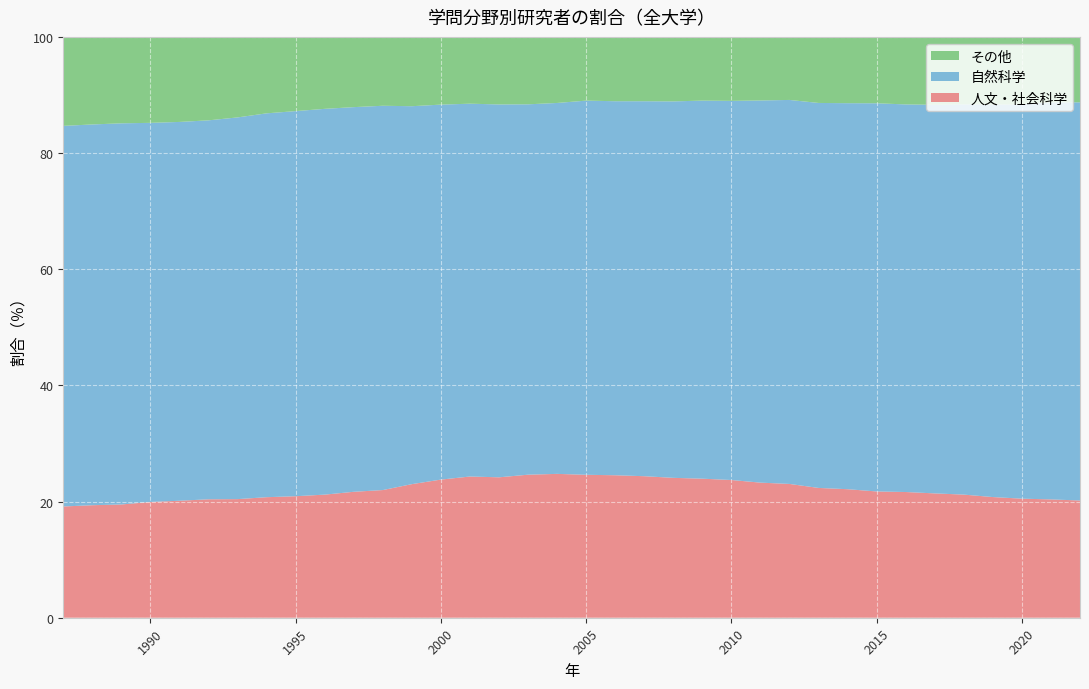

Reading left to right, what are all the values shown in this chart?

人文・社会科学: 1987=19.2	1988=19.4	1989=19.5	1990=19.9	1991=20.1	1992=20.4	1993=20.4	1994=20.8	1995=20.9	1996=21.2	1997=21.7	1998=22.0	1999=23.0	2000=23.8	2001=24.3	2002=24.2	2003=24.6	2004=24.8	2005=24.6	2006=24.5	2007=24.4	2008=24.1	2009=23.9	2010=23.7	2011=23.3	2012=23.0	2013=22.3	2014=22.1	2015=21.7	2016=21.6	2017=21.4	2018=21.2	2019=20.8	2020=20.5	2021=20.4	2022=20.2
自然科学: 1987=65.5	1988=65.6	1989=65.6	1990=65.3	1991=65.2	1992=65.2	1993=65.7	1994=66.1	1995=66.3	1996=66.4	1997=66.2	1998=66.2	1999=65.1	2000=64.6	2001=64.2	2002=64.2	2003=63.8	2004=63.9	2005=64.4	2006=64.4	2007=64.6	2008=64.8	2009=65.1	2010=65.3	2011=65.8	2012=66.1	2013=66.3	2014=66.5	2015=66.8	2016=66.7	2017=66.9	2018=67.2	2019=67.6	2020=67.9	2021=68.4	2022=68.6
その他: 1987=15.3	1988=15.1	1989=14.9	1990=14.8	1991=14.6	1992=14.4	1993=13.9	1994=13.2	1995=12.8	1996=12.4	1997=12.1	1998=11.9	1999=11.9	2000=11.7	2001=11.5	2002=11.6	2003=11.6	2004=11.4	2005=11.0	2006=11.1	2007=11.1	2008=11.1	2009=11.0	2010=11.0	2011=10.9	2012=10.9	2013=11.4	2014=11.4	2015=11.4	2016=11.6	2017=11.7	2018=11.6	2019=11.6	2020=11.6	2021=11.3	2022=11.3